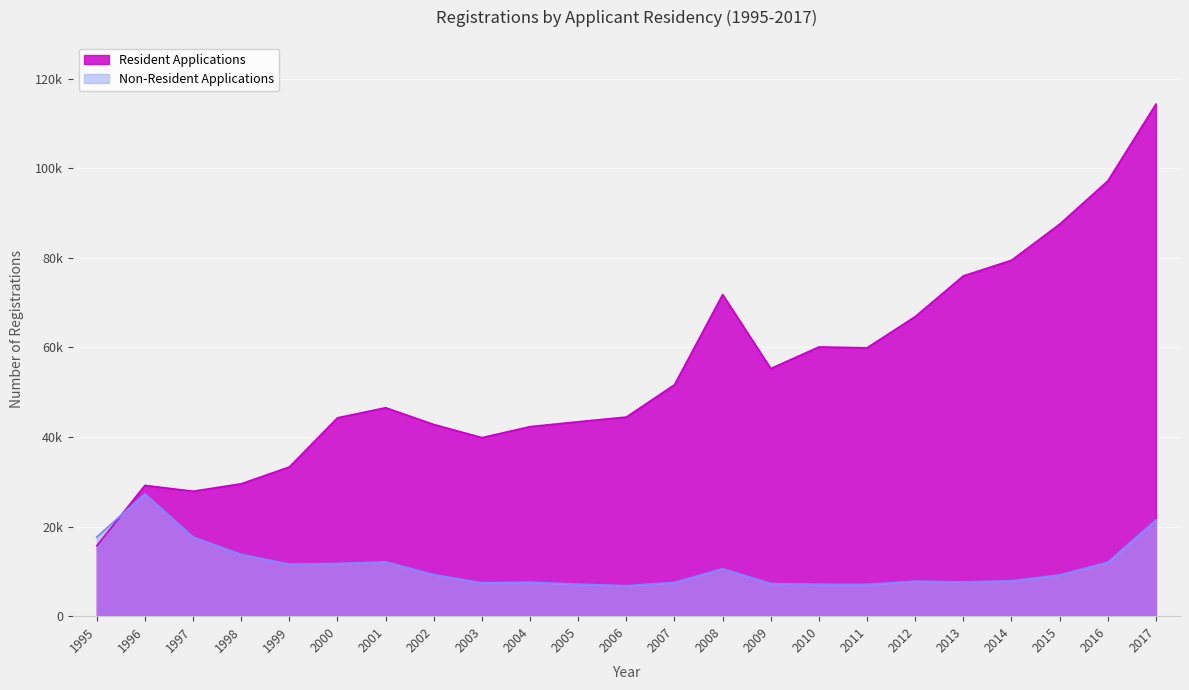

Rank the series by their maximum value, from highest to lowest.

Resident Applications, Non-Resident Applications